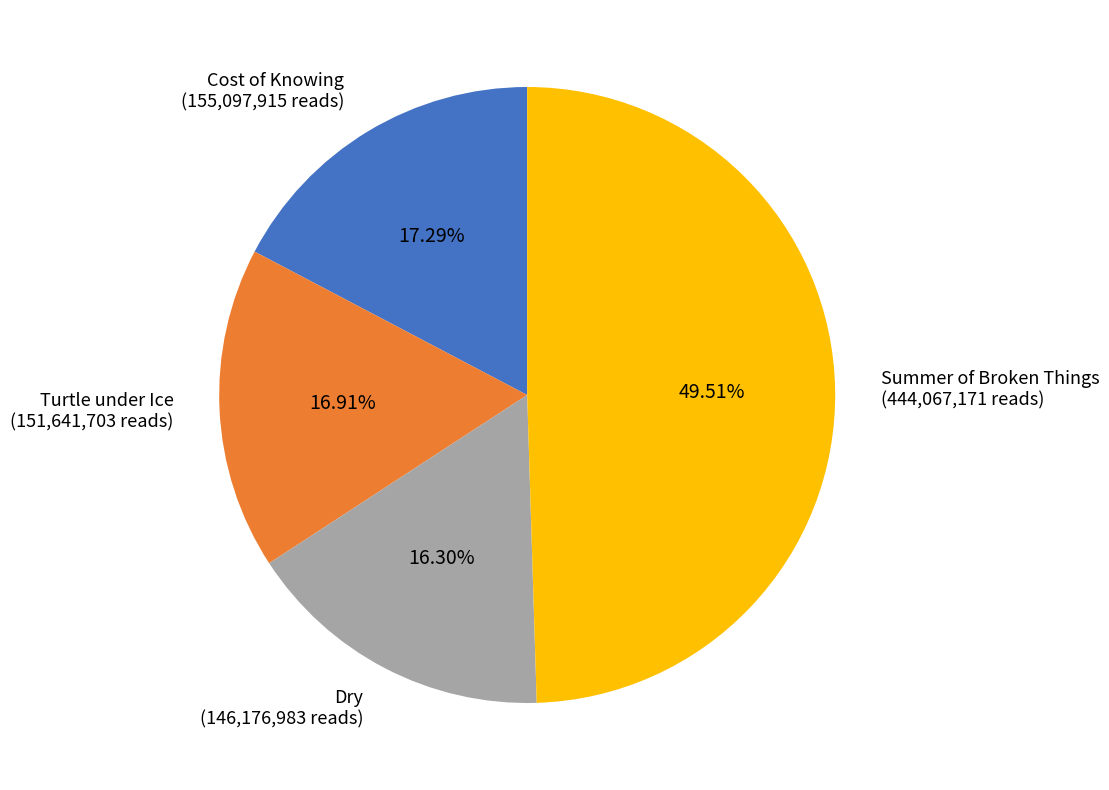

Combined, do Turtle under Ice and Summer of Broken Things account for over 50%?

Yes